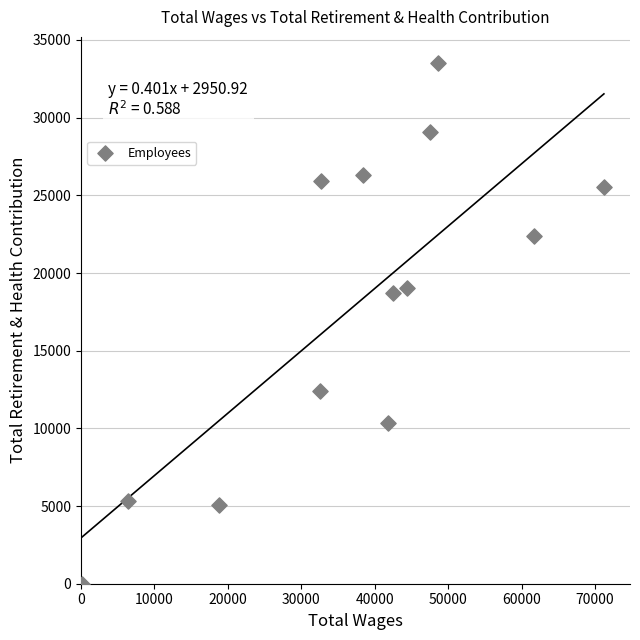

What is the range of Y values (max minus min)?

33523